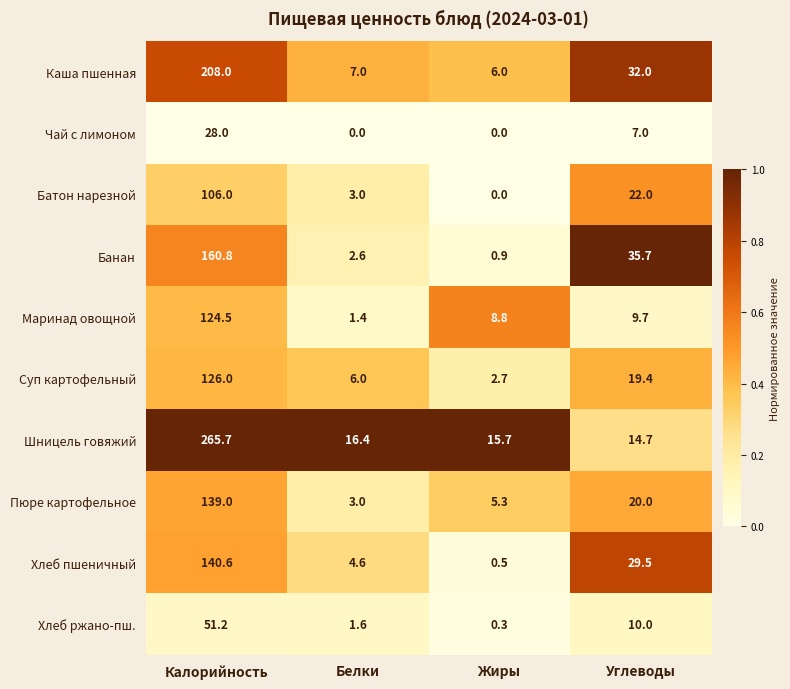

Is it true that Хлеб пшеничный equals 29.5 at Углеводы?

True